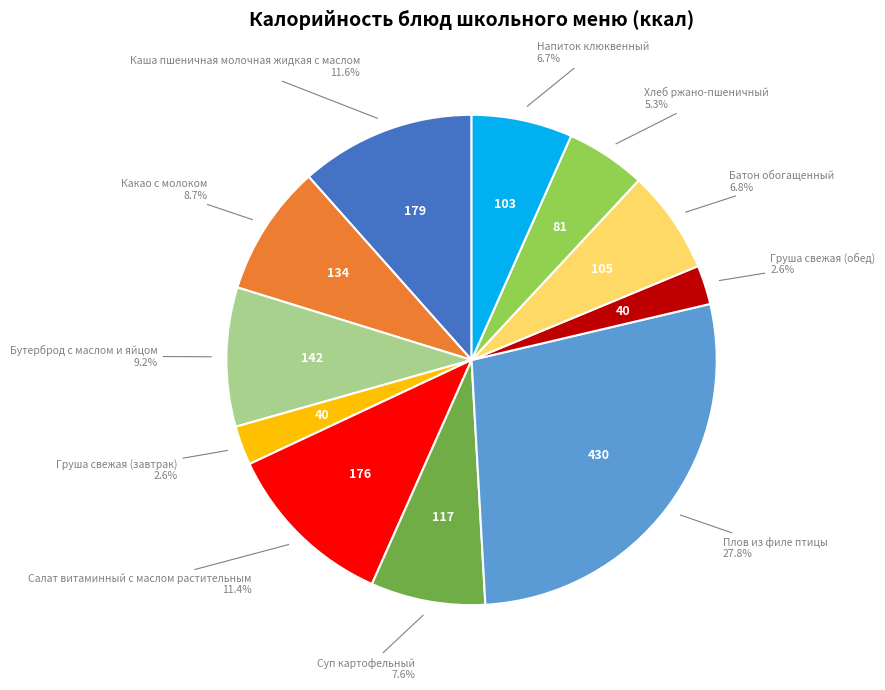

Is there any slice that represents more than half of the pie?

No